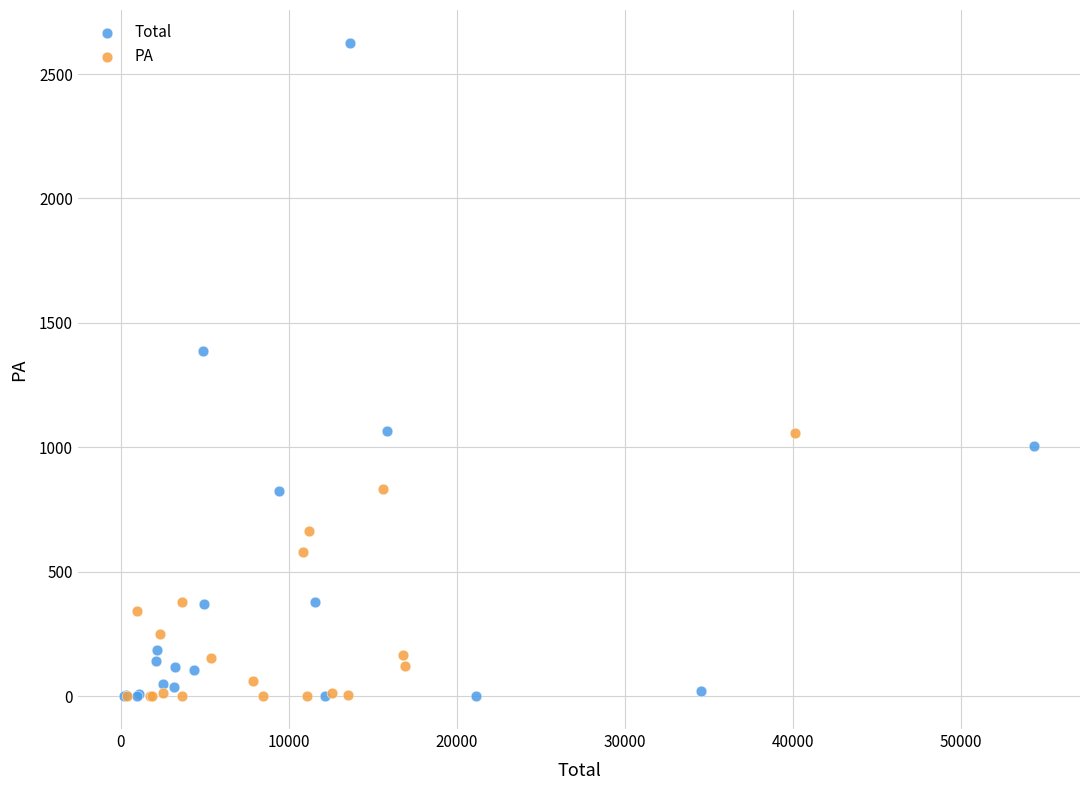

Which series has the widest spread of Y values?

Total